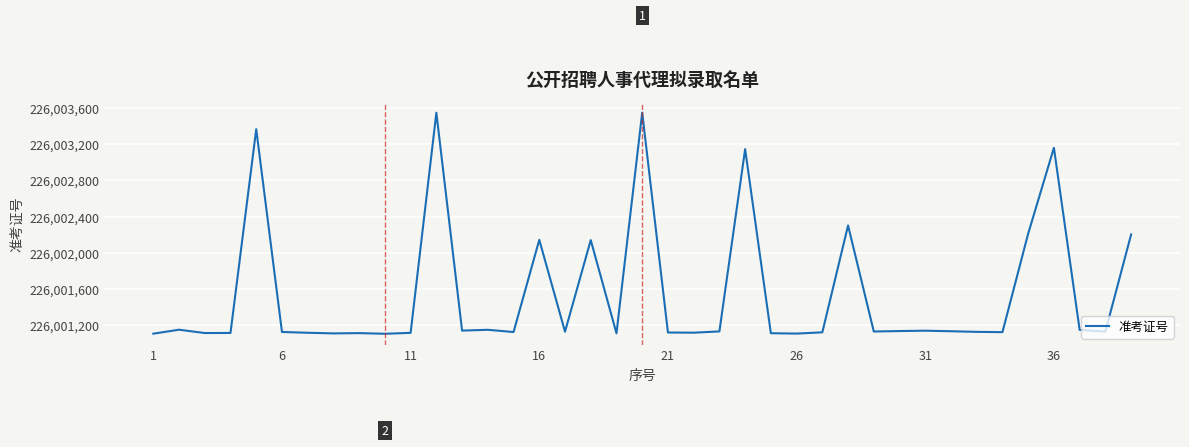

What is the difference between the maximum and second lowest values?

2450